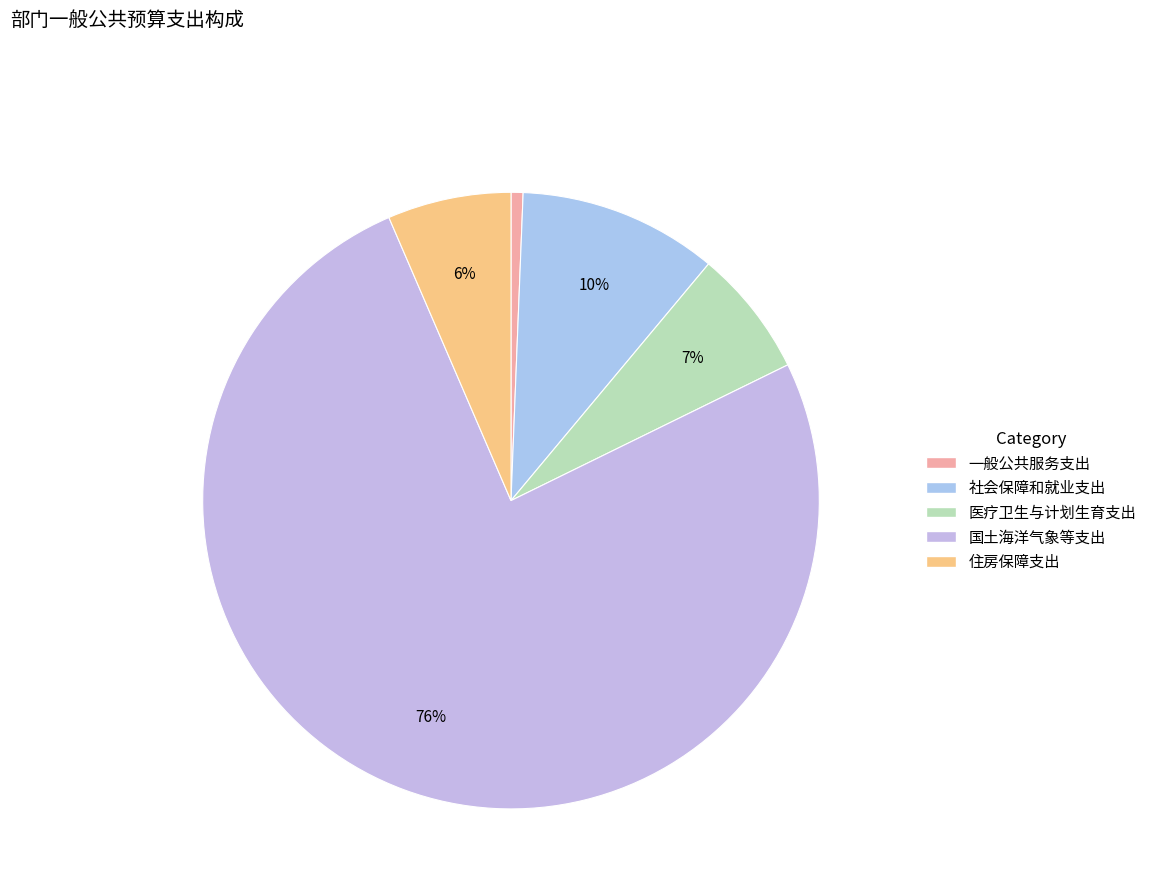

To the nearest percent, what portion does 国土海洋气象等支出 represent?

76%